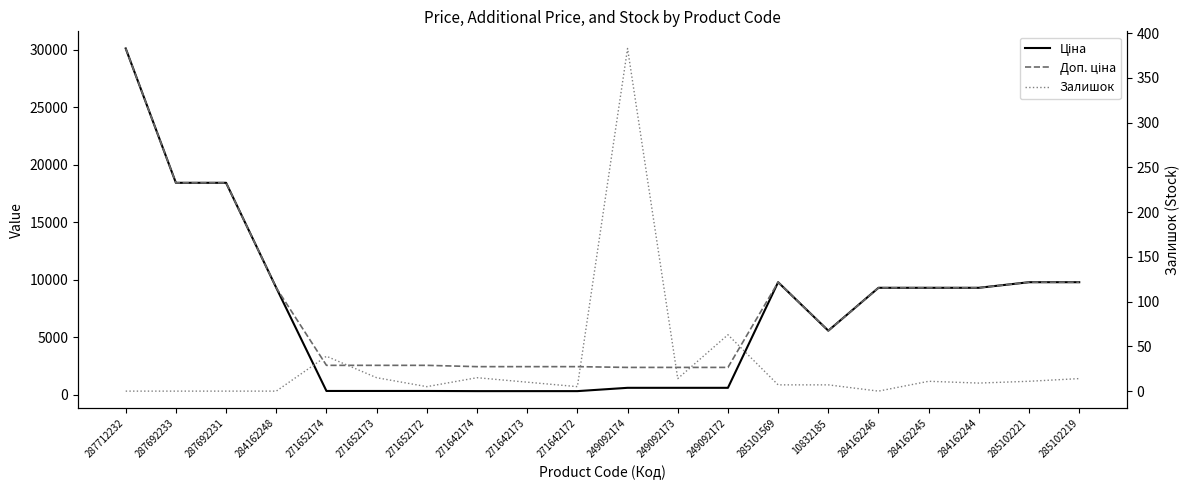

At which category does Залишок reach its first local valley?

271652172